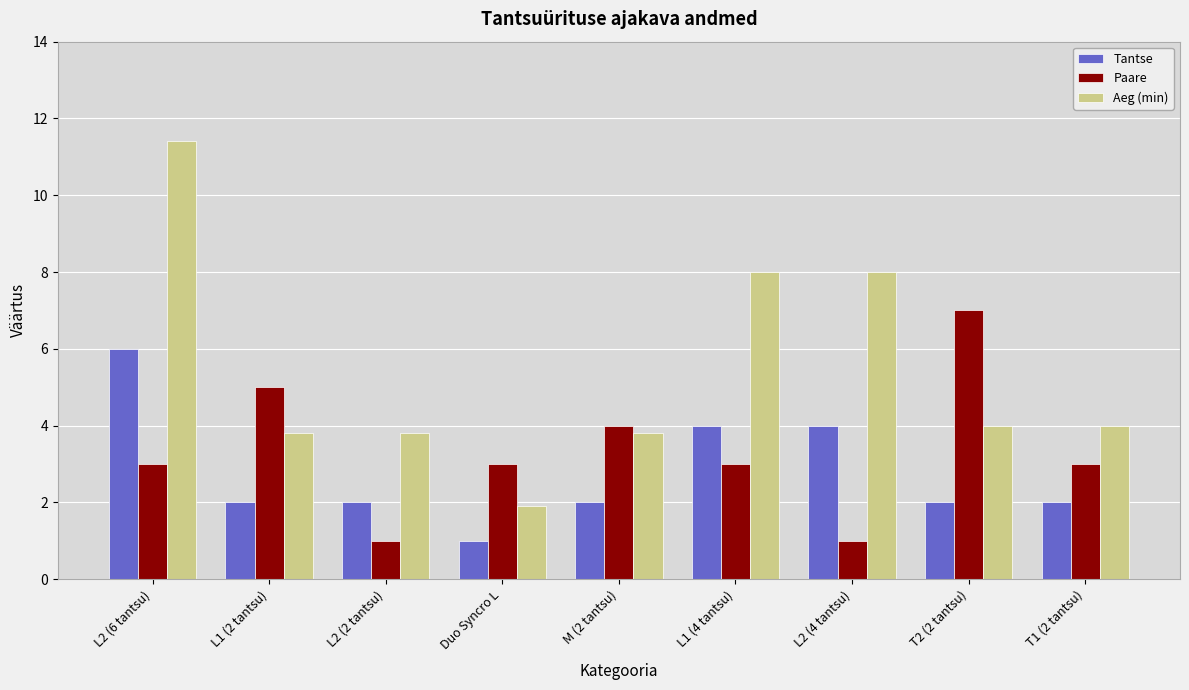

True or false: Tantse has a value of 2.0 at L1 (2 tantsu).

True